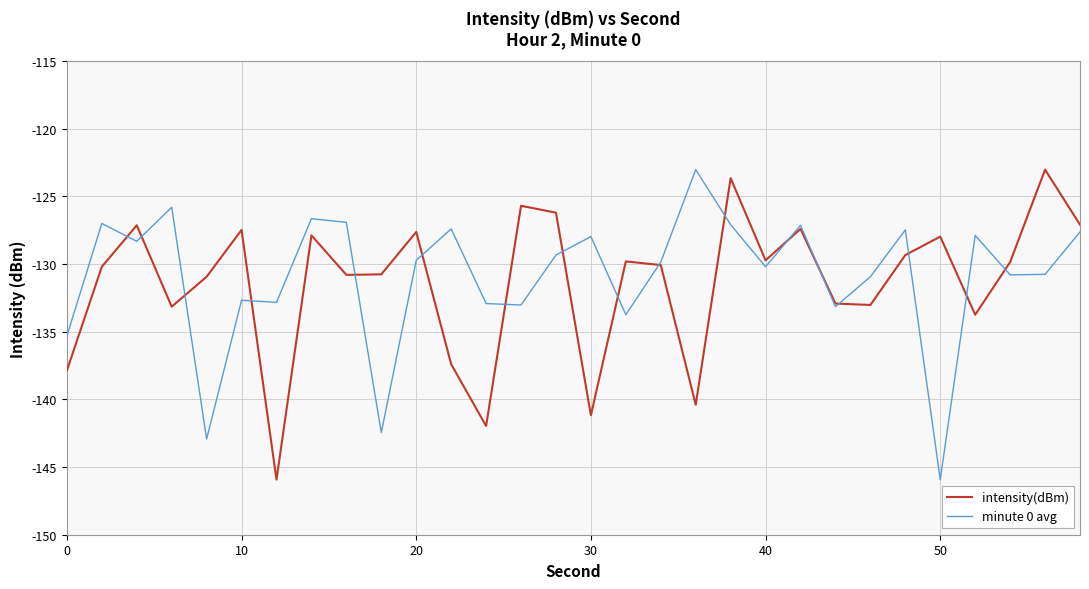

How many values in the intensity(dBm) series exceed -129?

11